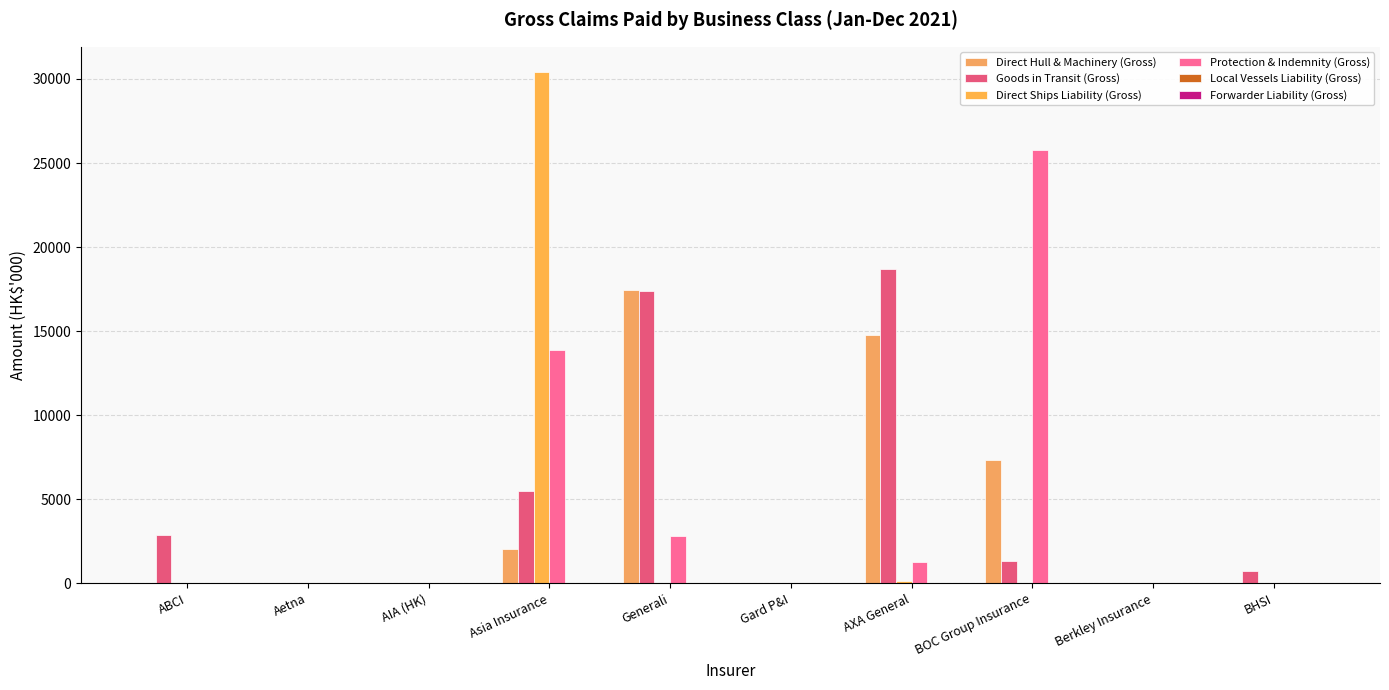

How many distinct data groups are displayed?

4